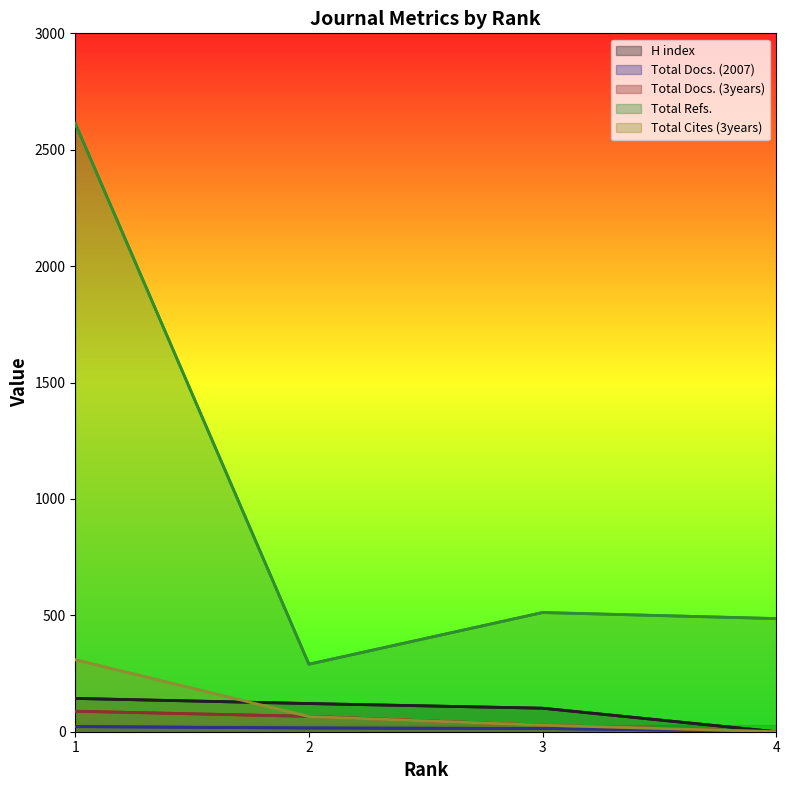

What is the difference between the Total Docs. (3years) values at 1 and 2?

22